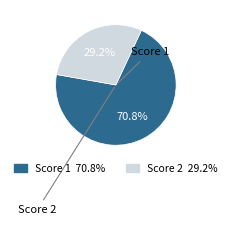

Is there a majority slice in this chart?

Yes